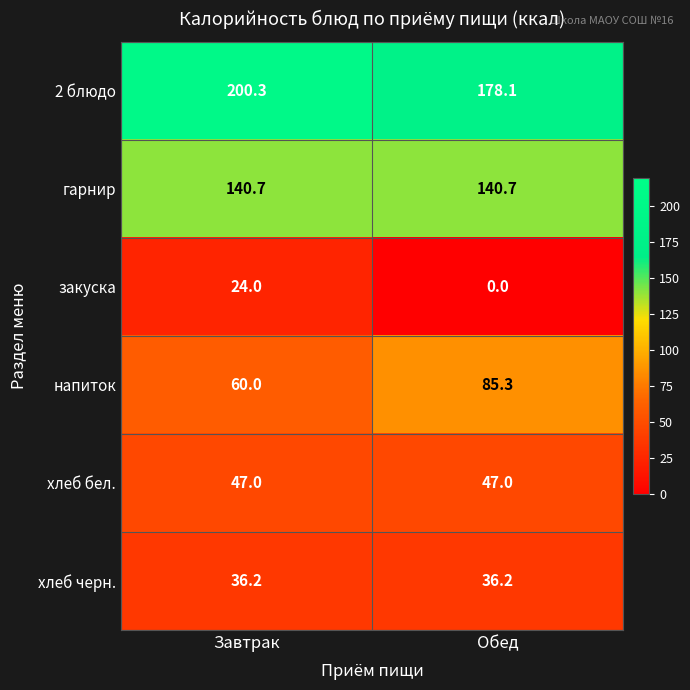

Reading left to right, extract all data points from this chart.

2 блюдо: 200.3	178.1
гарнир: 140.7	140.7
закуска: 24.0	0.0
напиток: 60.0	85.3
хлеб бел.: 47.0	47.0
хлеб черн.: 36.2	36.2